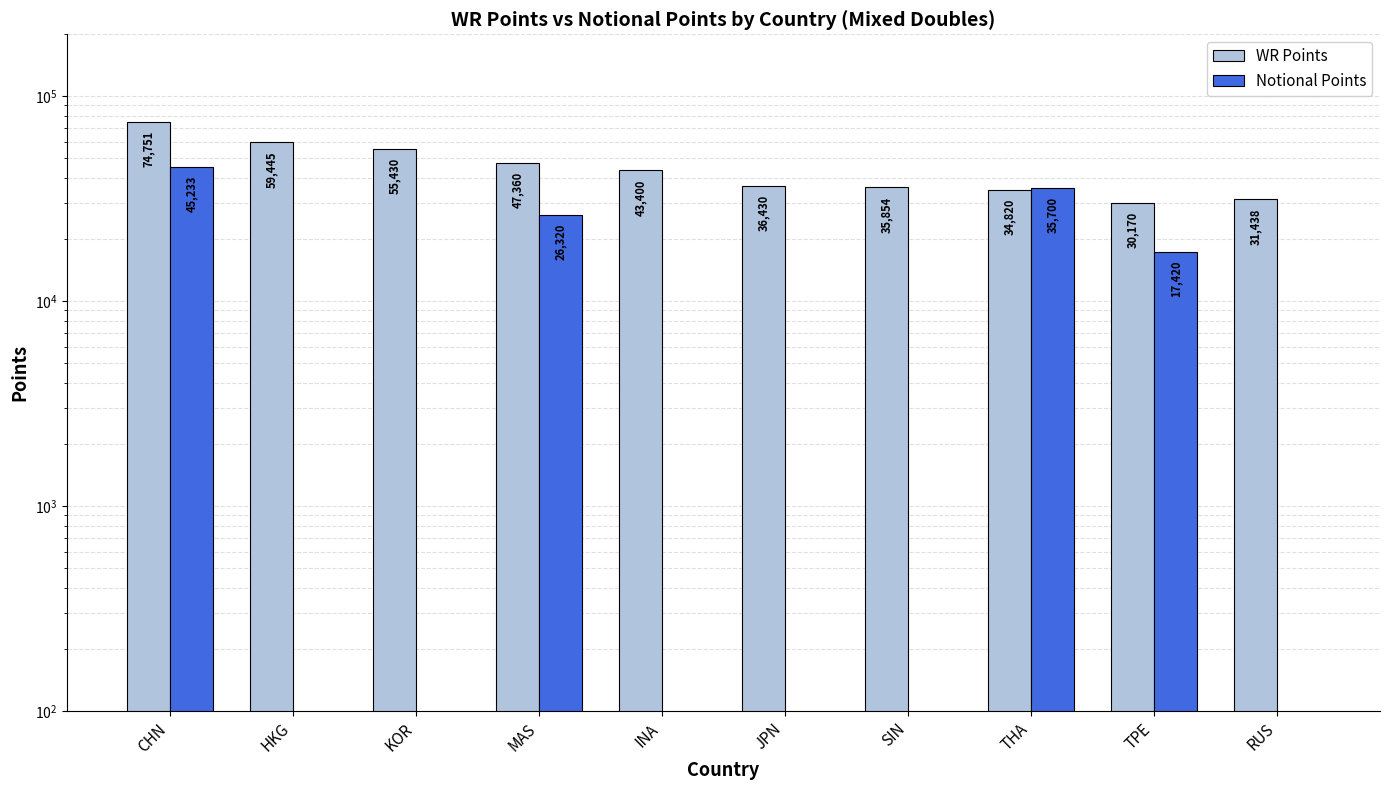

What is the spread (max minus min) of values at SIN?

35854